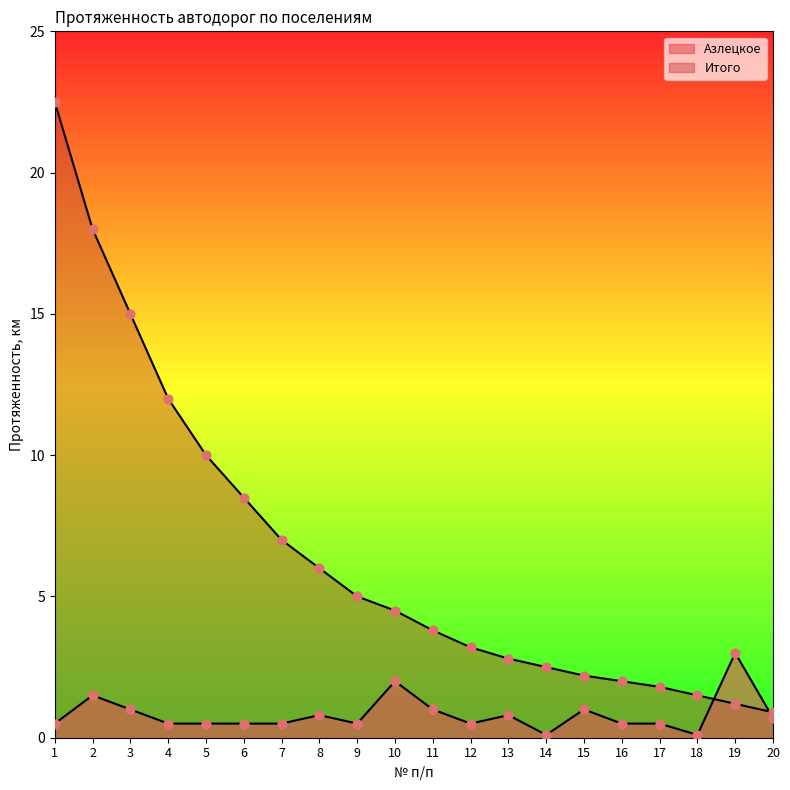

Which series reaches the minimum Y coordinate?

Азлецкое